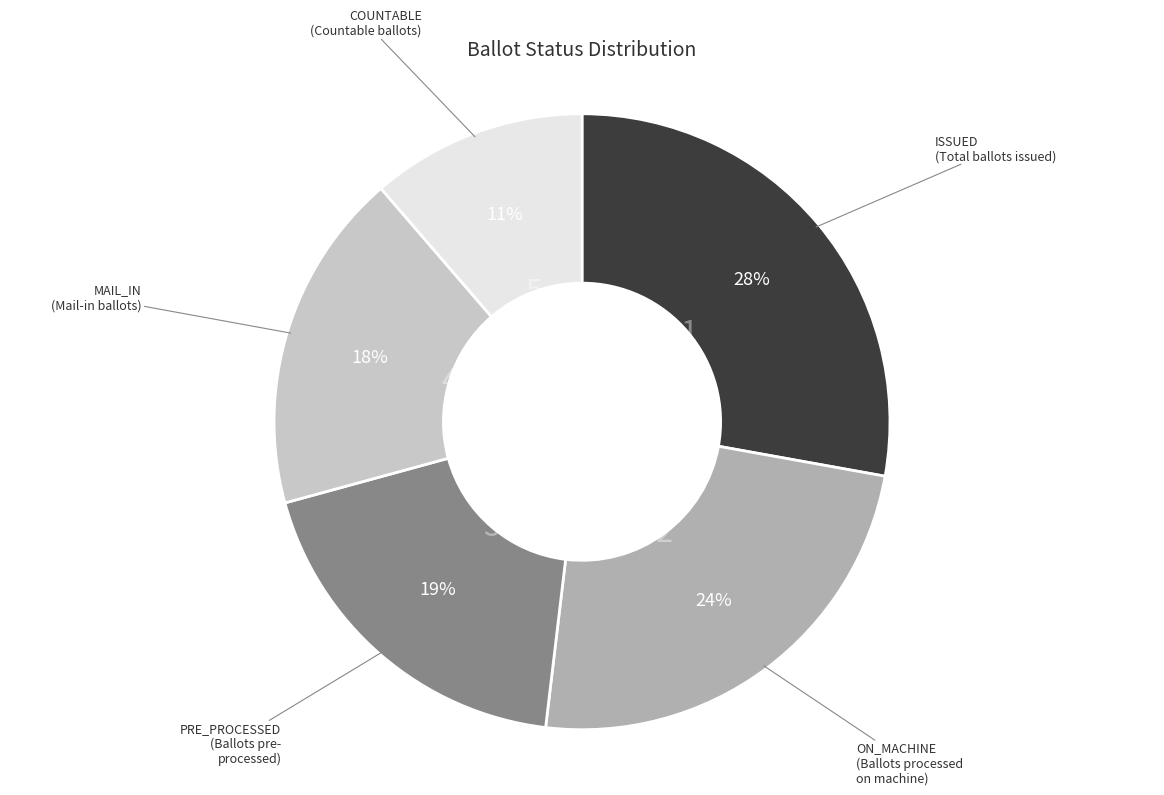

To the nearest percent, what is the average slice percentage?

20%